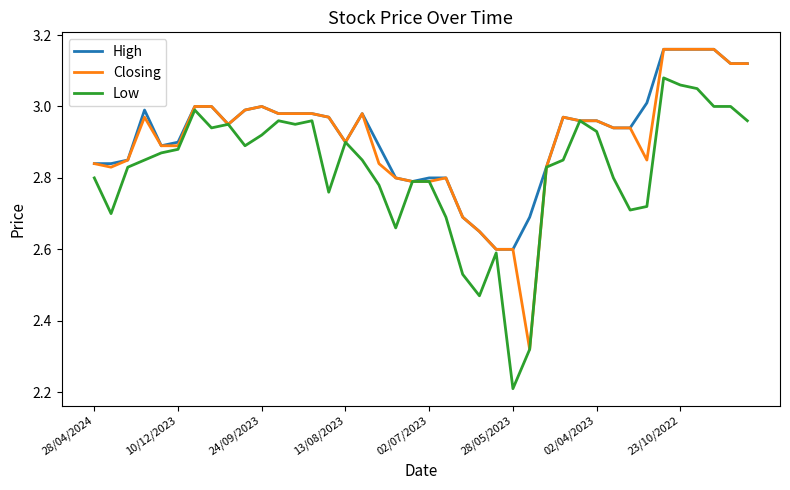

What are all the series names shown in the legend?

High, Closing, Low